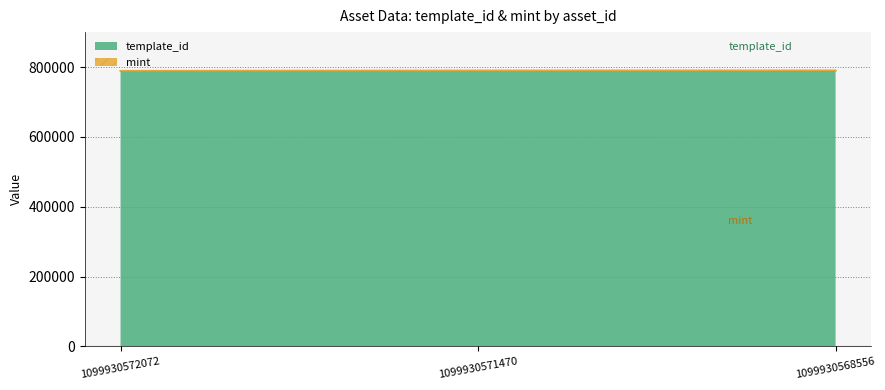

Which has a higher value, 1099930572072 or 1099930571470?

1099930571470